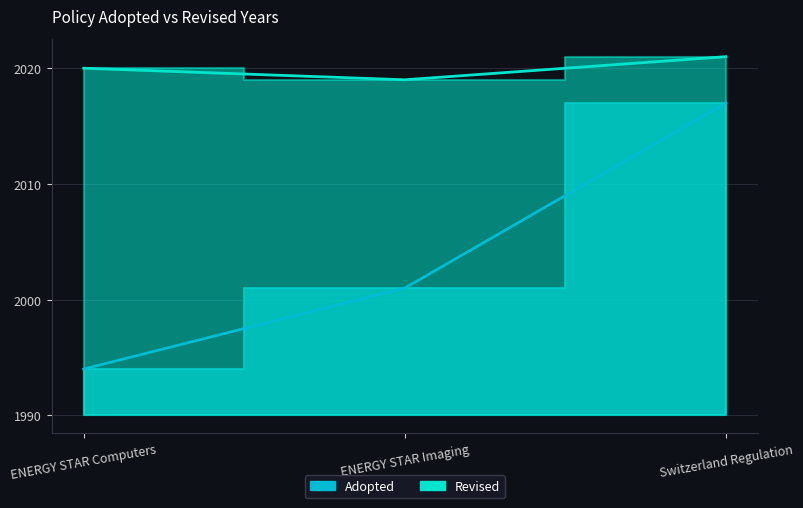

Between ENERGY STAR Computers and ENERGY STAR Imaging, which series saw the biggest shift?

Adopted